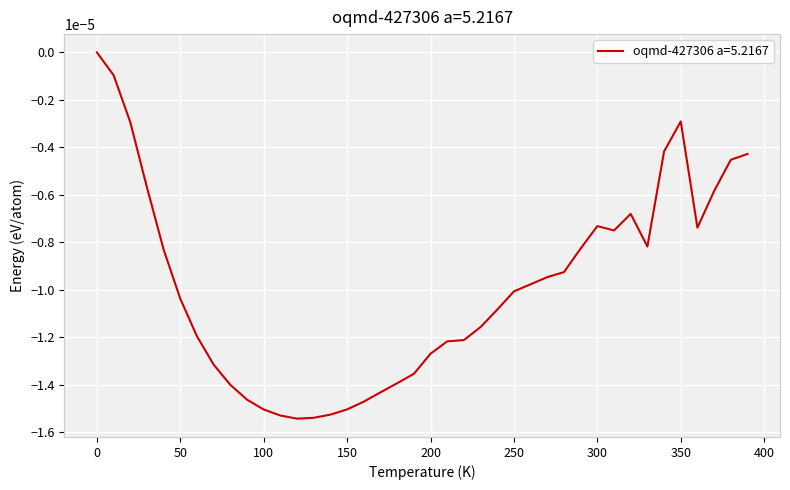

List the labels in order of value, smallest first.

120.0, 130.0, 110.0, 140.0, 100.0, 150.0, 160.0, 90.0, 170.0, 80.0, 180.0, 190.0, 70.0, 200.0, 210.0, 220.0, 60.0, 230.0, 240.0, 50.0, 250.0, 260.0, 270.0, 280.0, 40.0, 290.0, 330.0, 310.0, 360.0, 300.0, 320.0, 370.0, 30.0, 380.0, 390.0, 340.0, 20.0, 350.0, 10.0, 0.0